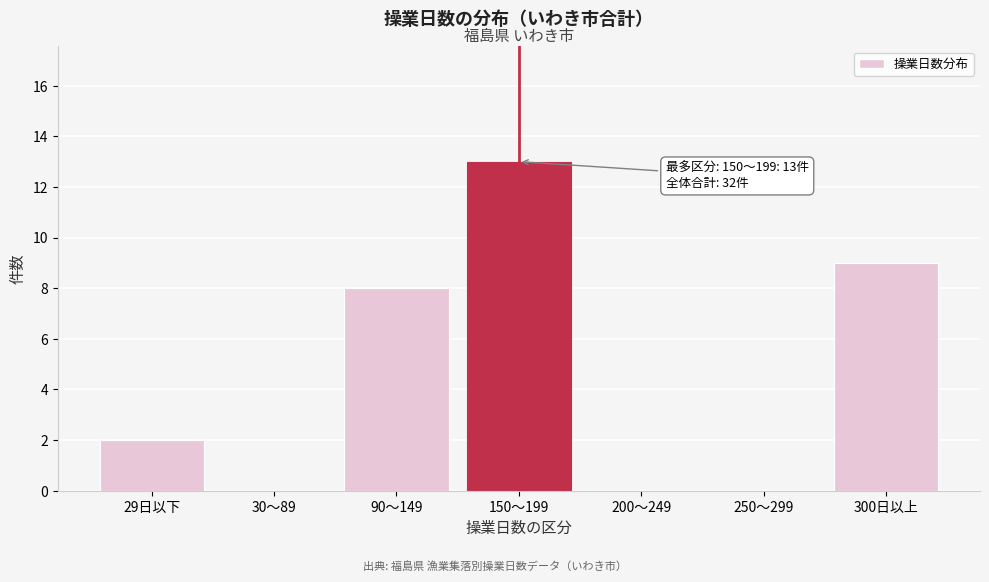

Reading left to right, list all the values displayed in this chart.

29日以下=2	30～89=0	90～149=8	150～199=13	200～249=0	250～299=0	300日以上=9